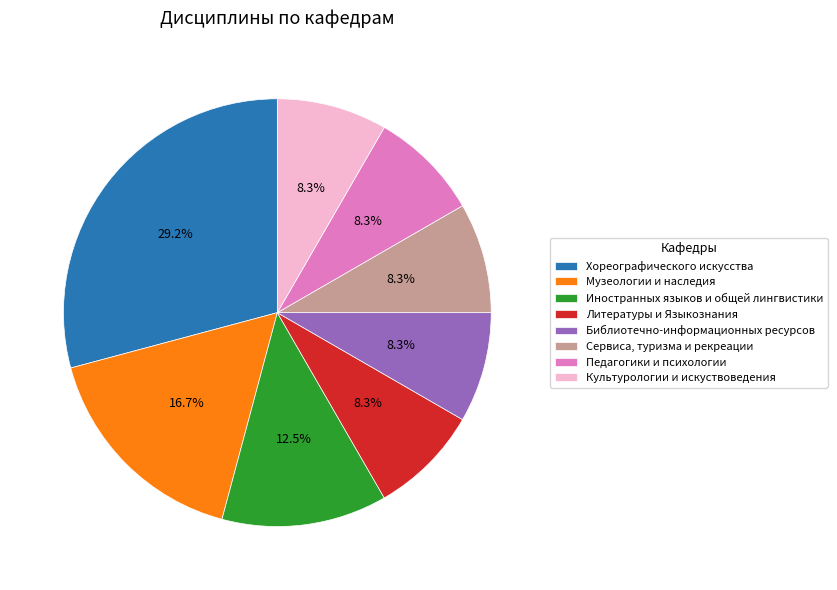

To the nearest percent, what percentage of the pie is Педагогики и психологии?

8%